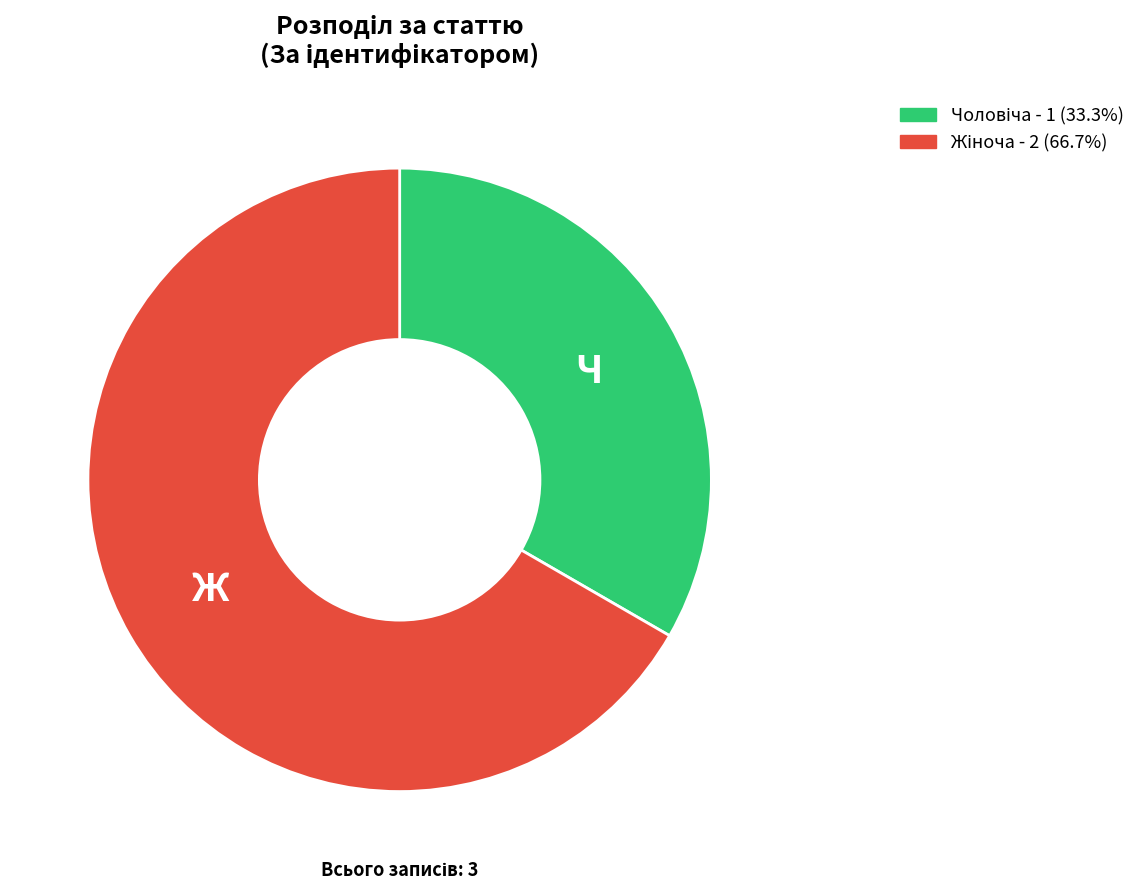

Is there any slice that represents more than half of the pie?

Yes